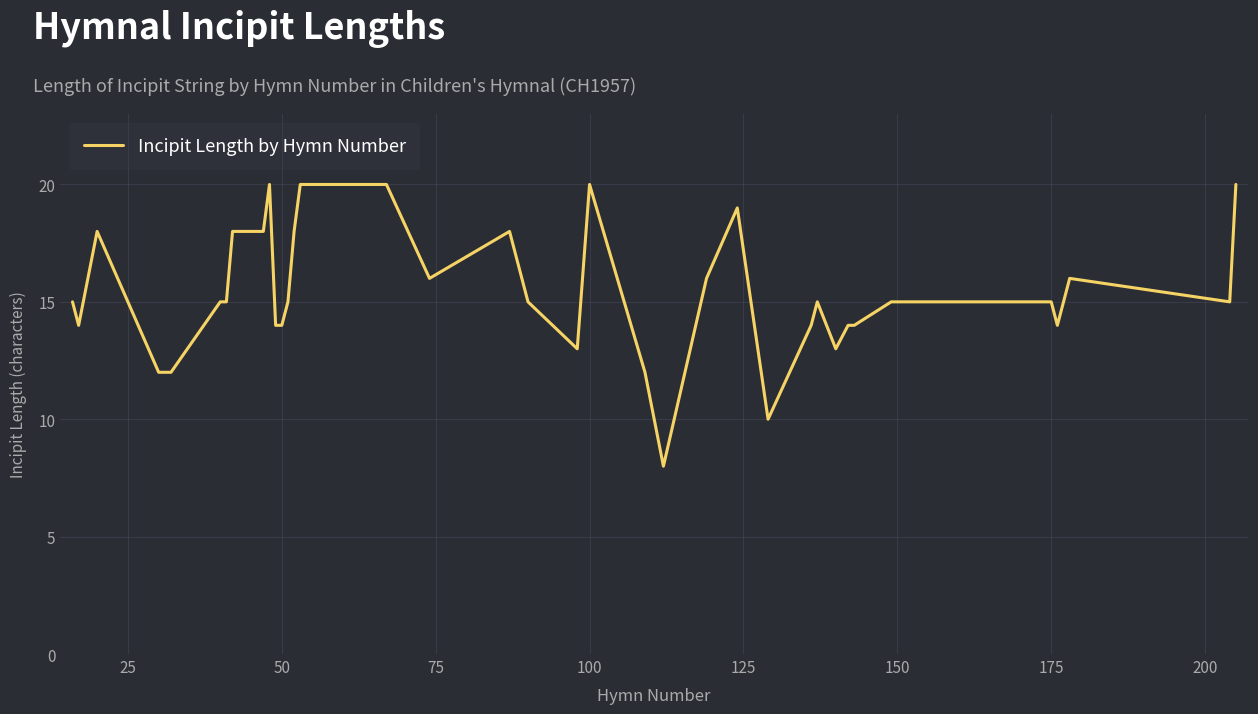

How many distinct data groups are displayed?

1